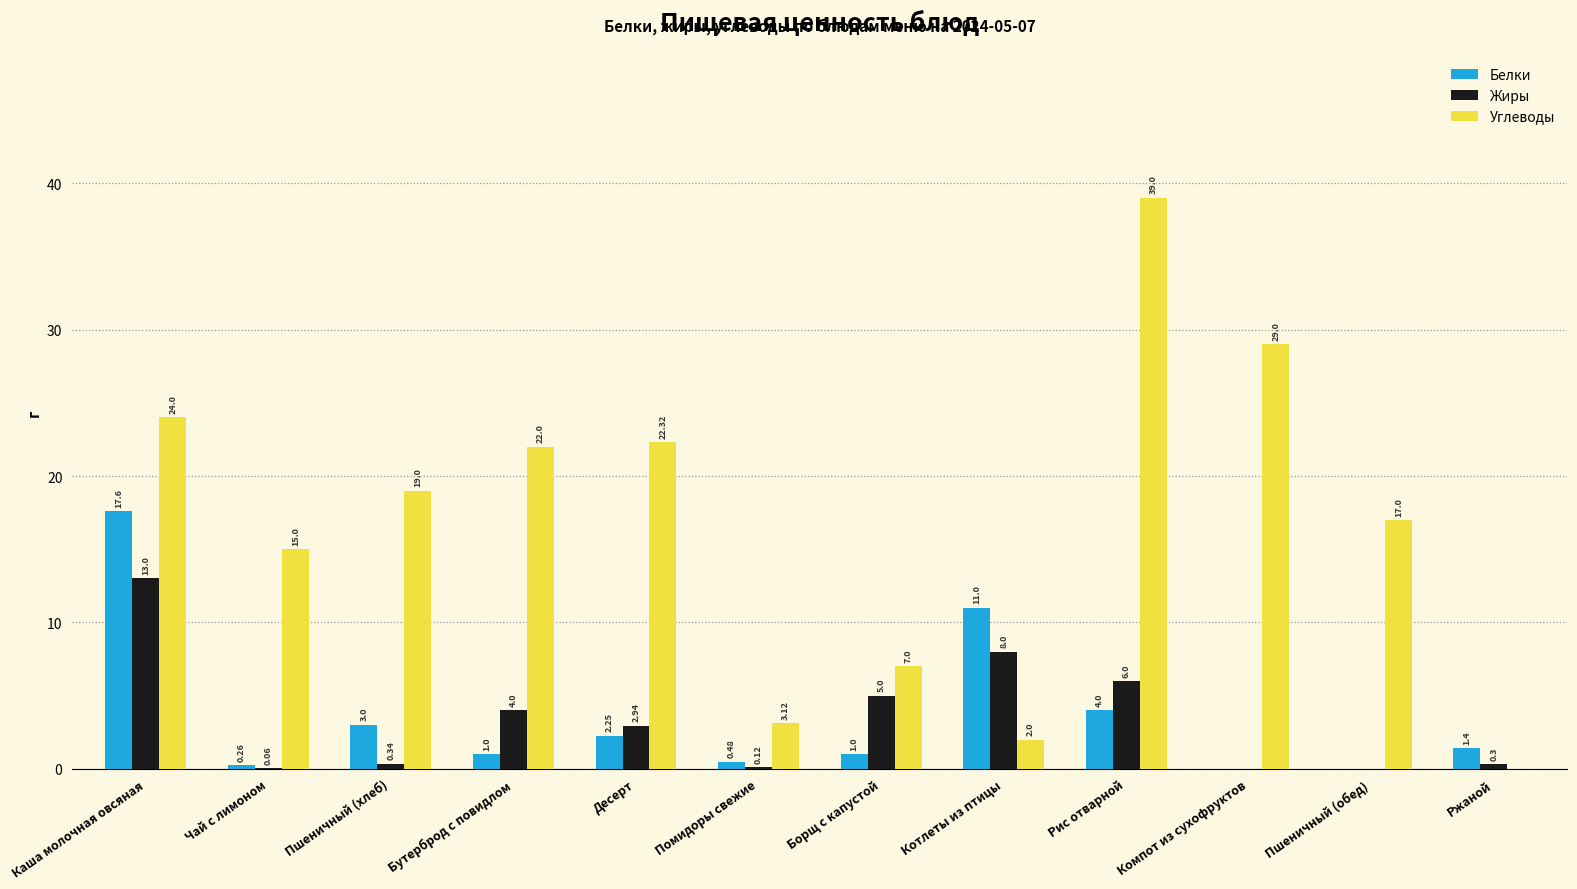

Is it true that Углеводы equals 22.3 at Десерт?

True